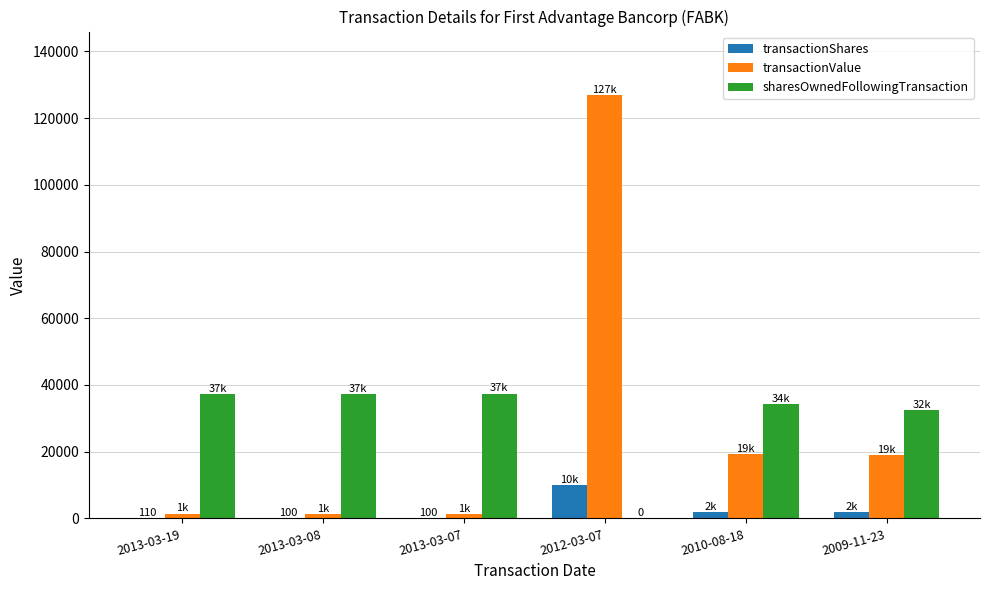

What are all the series names shown in the legend?

transactionShares, transactionValue, sharesOwnedFollowingTransaction